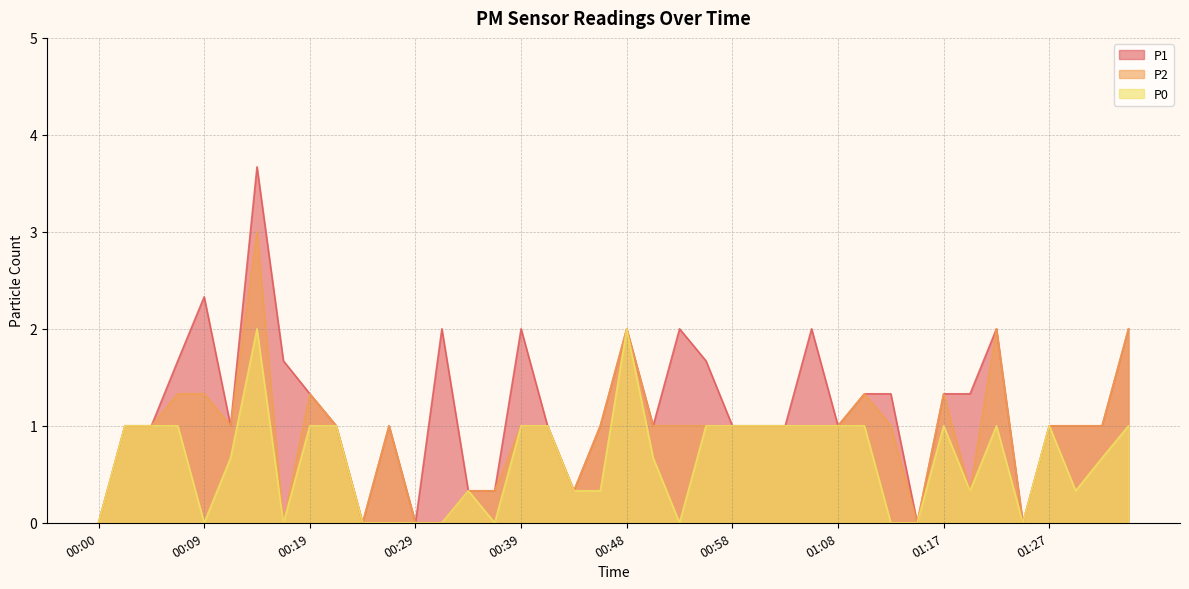

Is it true that P2 equals 0.0 at 00:00?

True